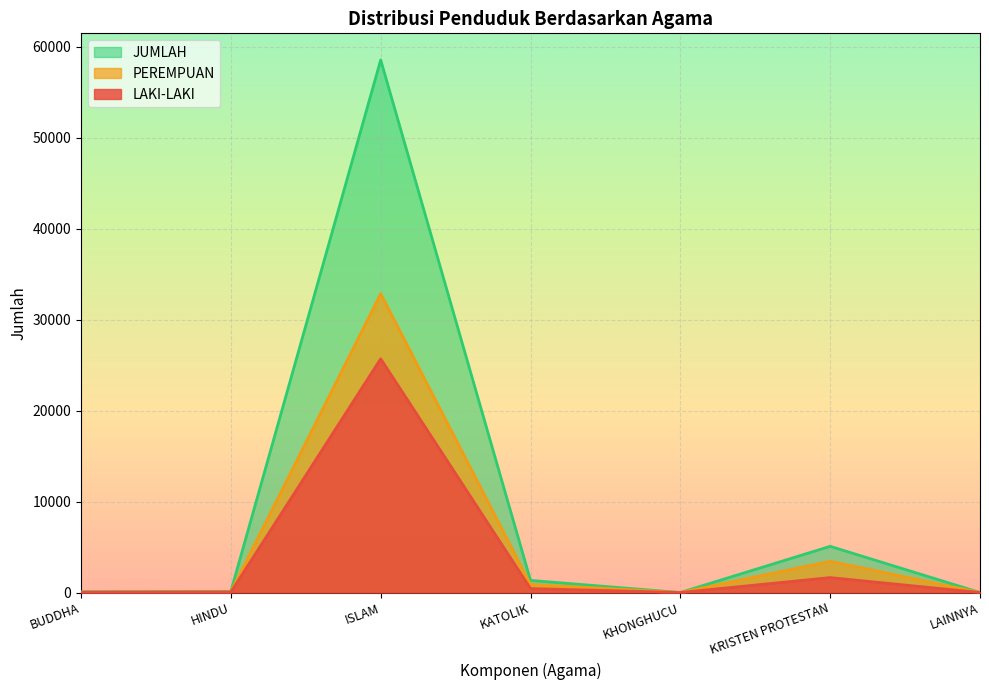

The LAKI-LAKI series shows 12216 at ISLAM. True or false?

False